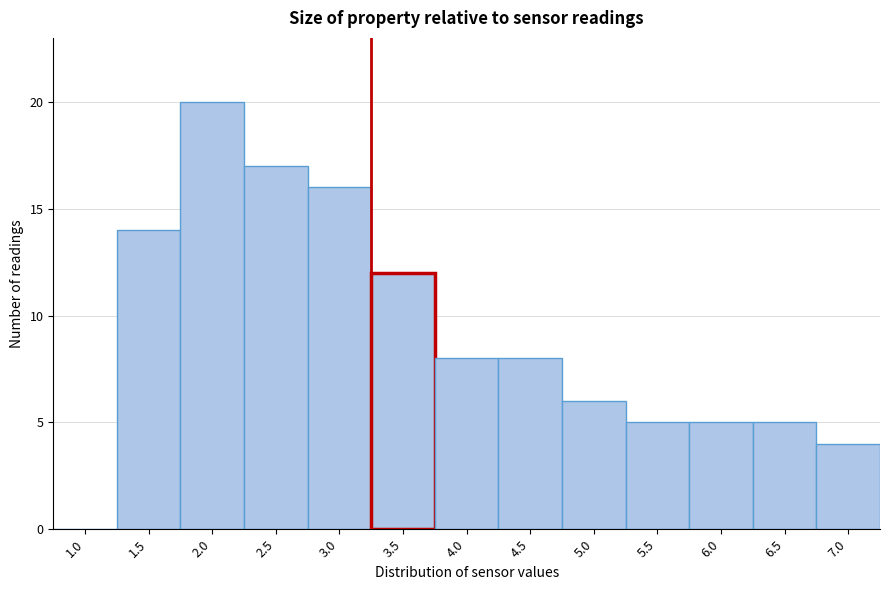

Reading right to left, what are all the values shown in this chart?

7.0=4	6.5=5	6.0=5	5.5=5	5.0=6	4.5=8	4.0=8	3.5=12	3.0=16	2.5=17	2.0=20	1.5=14	1.0=0